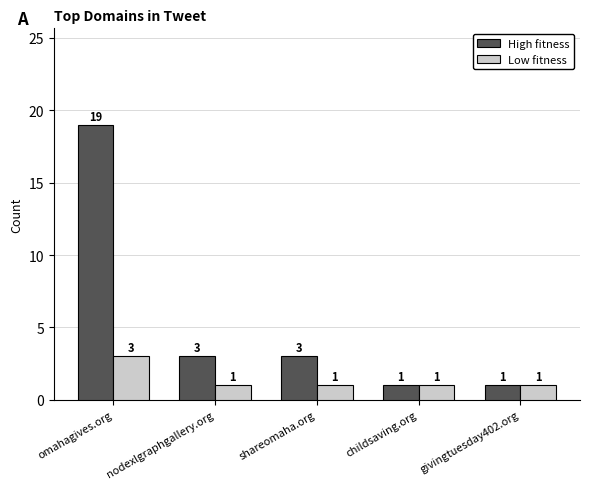

How many bars are there in each group?

2